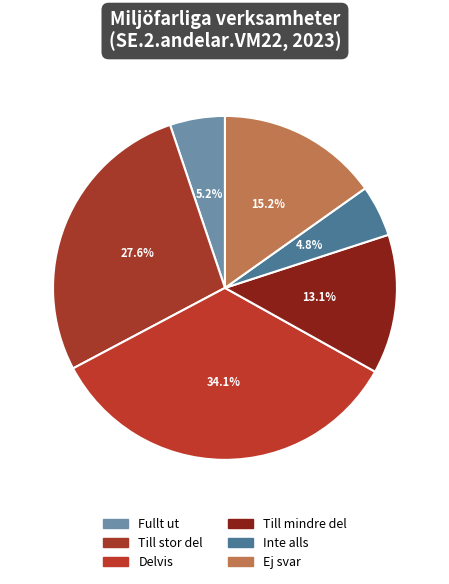

Count the number of slices in the pie.

6